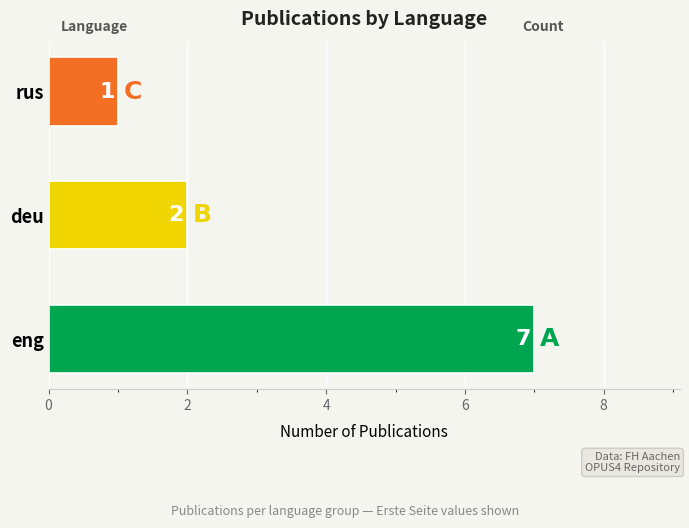

How many series are shown in this chart?

1